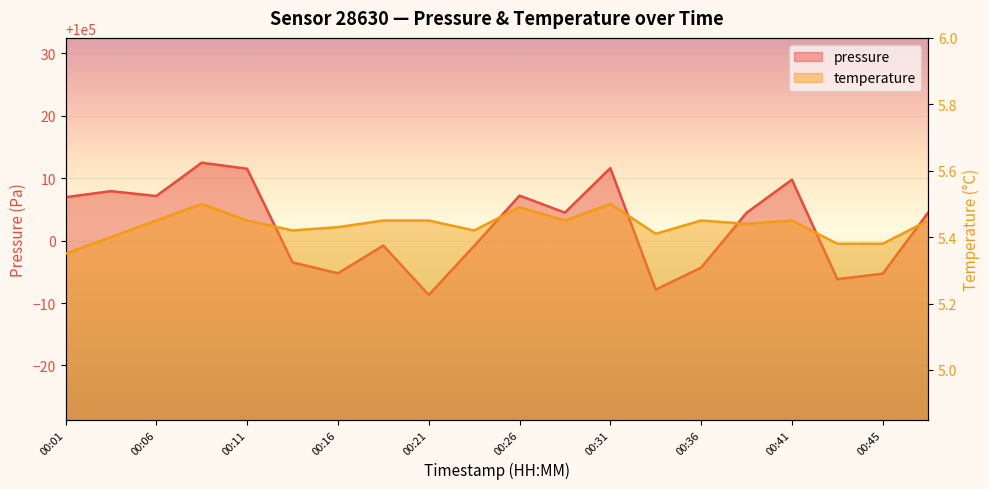

List the series in order of their peak value, lowest first.

temperature, pressure